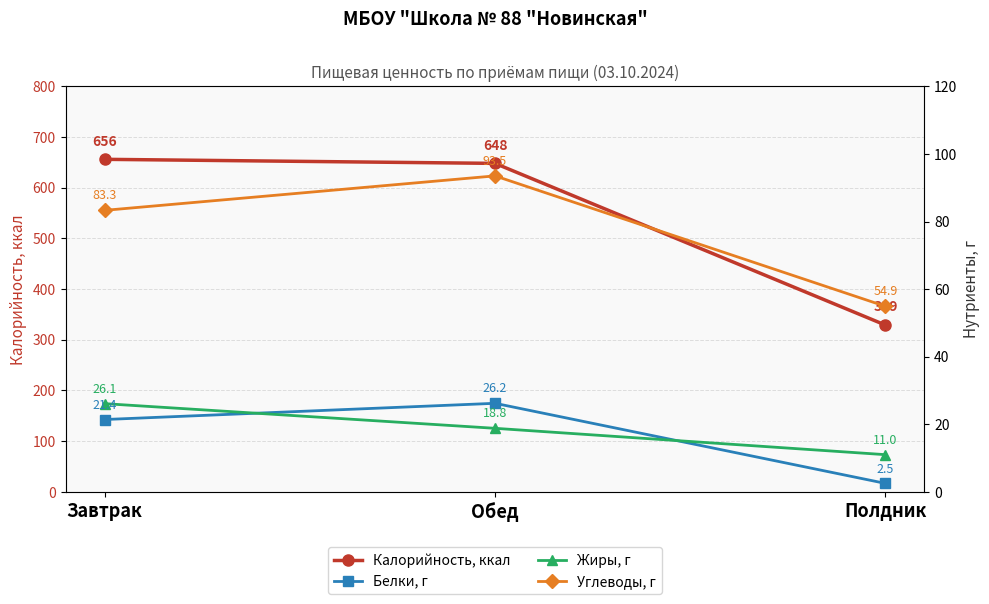

What are all the series names shown in the legend?

Калорийность, ккал, Белки, г, Жиры, г, Углеводы, г